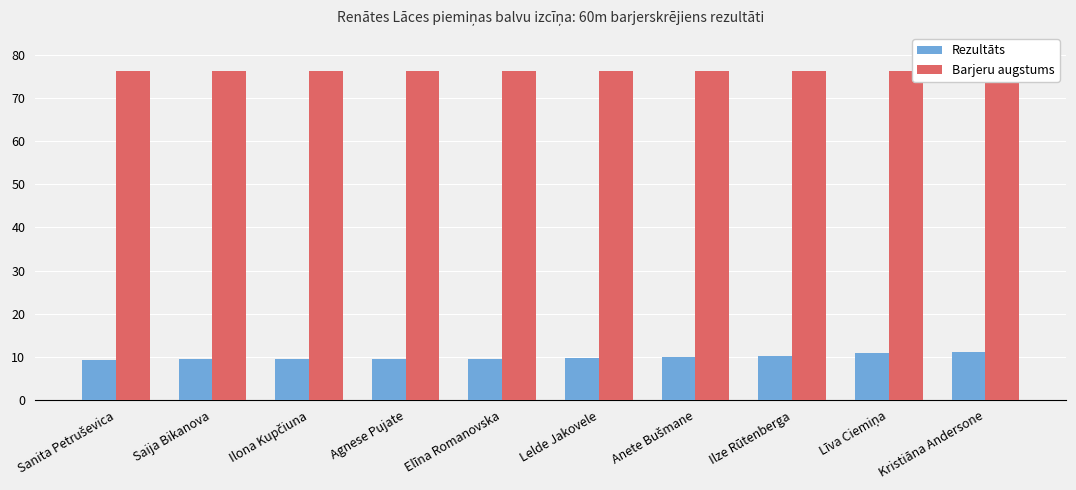

Rank the series at Līva Ciemiņa from highest to lowest value.

Barjeru augstums, Rezultāts